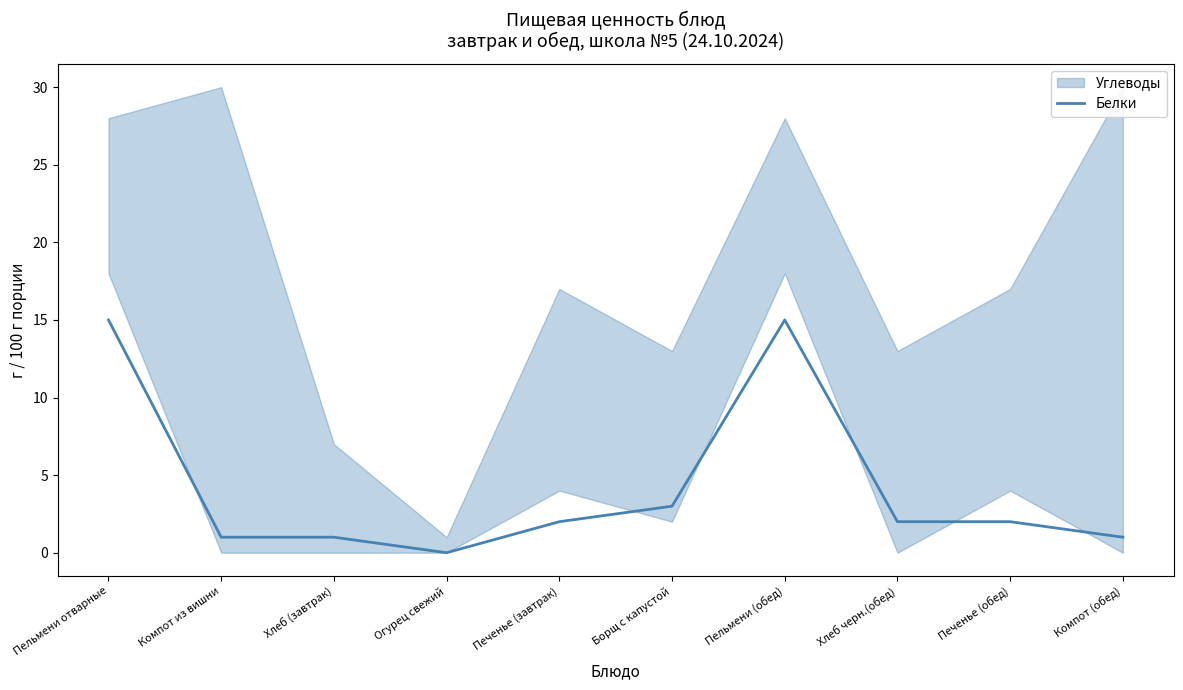

What is the difference between the values at Компот (обед) and Печенье (завтрак)?

1